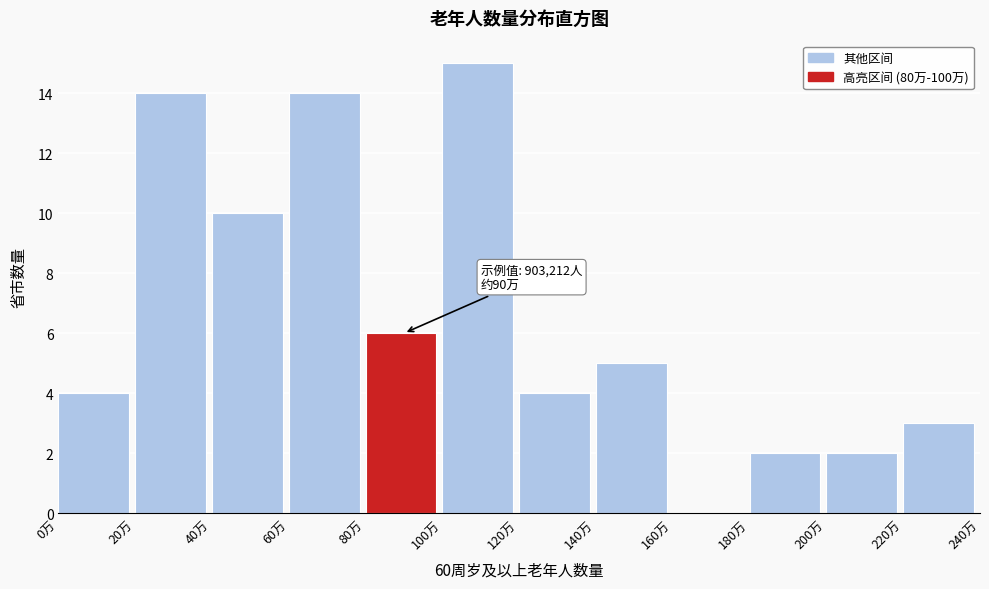

Reading left to right, what are all the values shown in this chart?

0万=4	20万=14	40万=10	60万=14	80万=6	100万=15	120万=4	140万=5	160万=0	180万=2	200万=2	220万=3